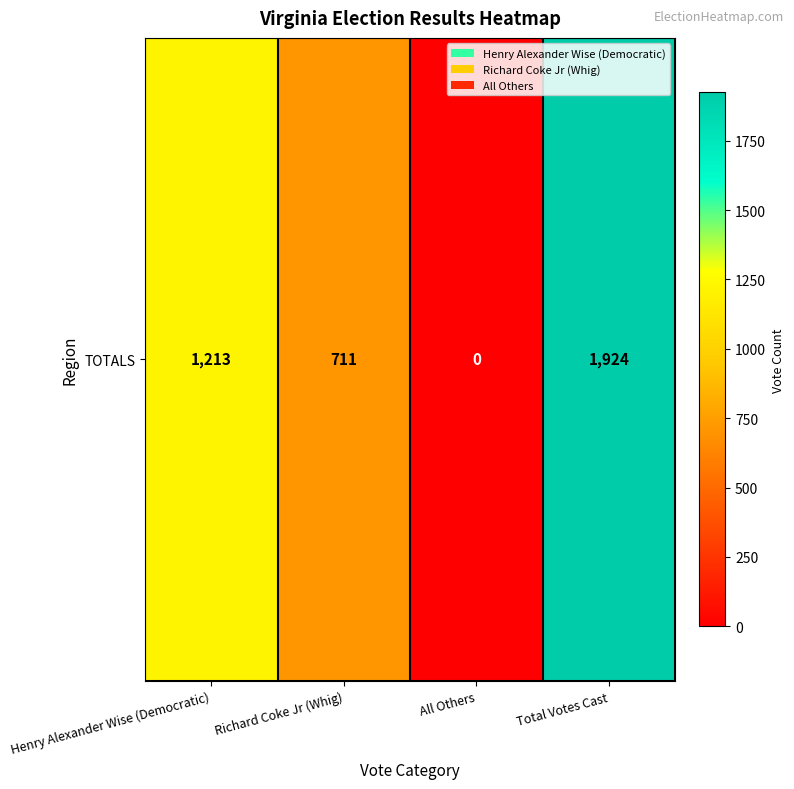

What is the sum of all values?

3848